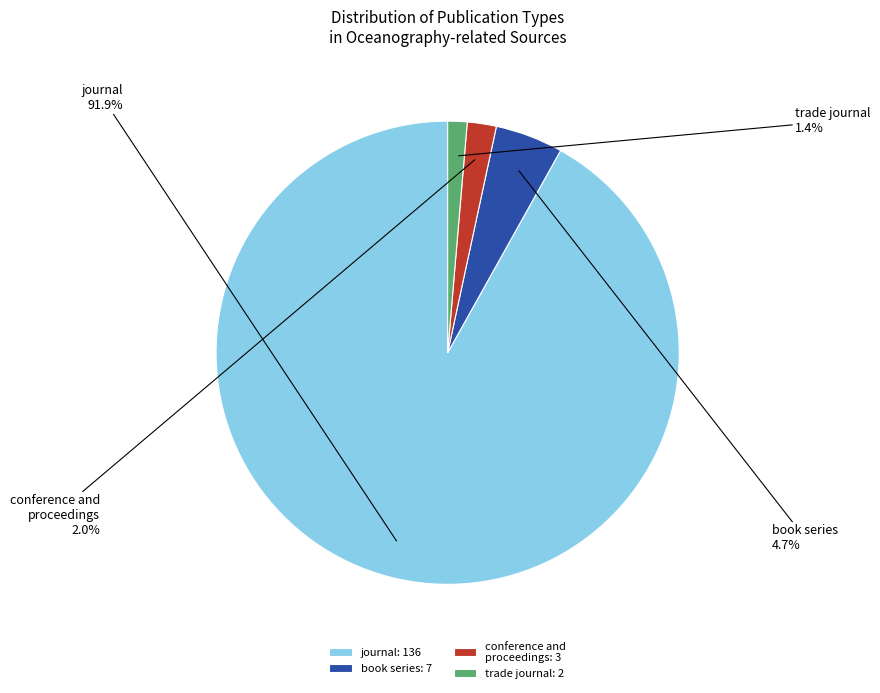

Approximately how many times larger is the value at conference and proceedings compared to book series?

0.4